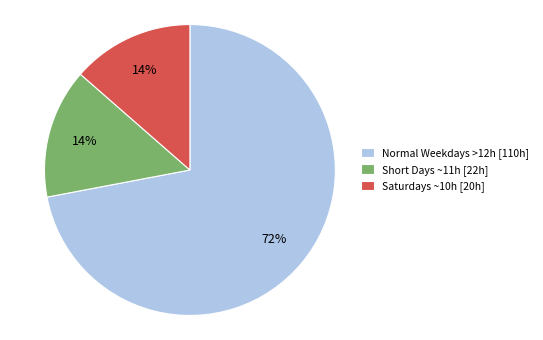

Does any single category account for the majority?

Yes